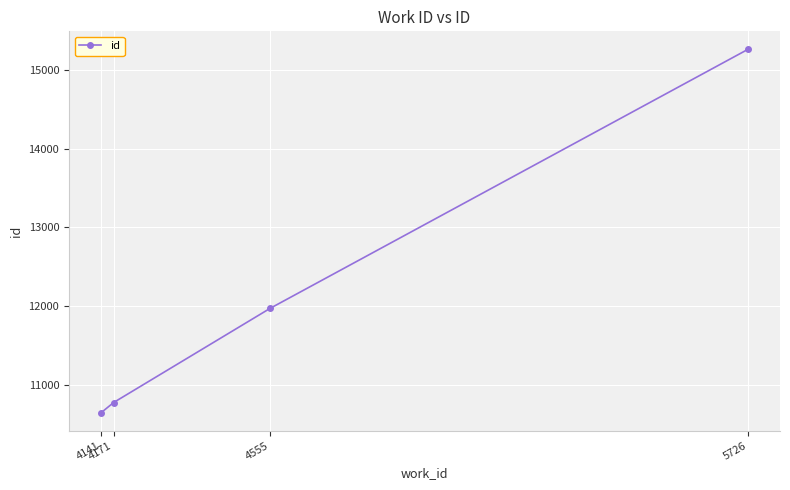

Rank the categories by value from lowest to highest.

4141, 4171, 4555, 5726